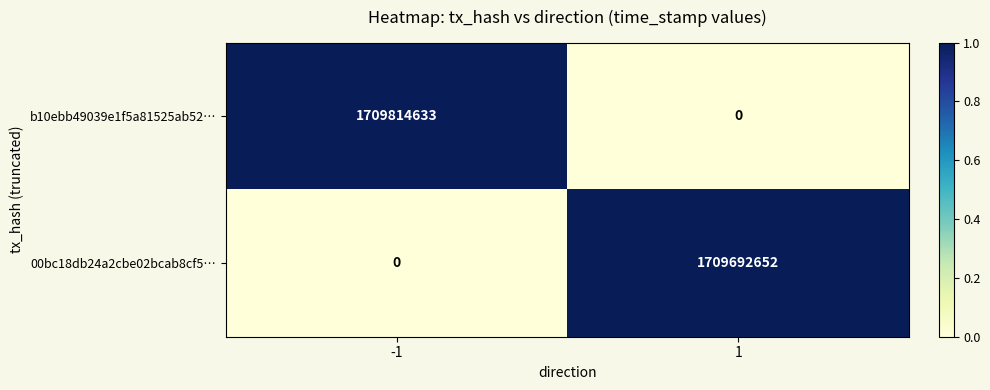

Read the b10ebb49039e1f5a81525ab52… value at -1, to the nearest 50.

1709814650